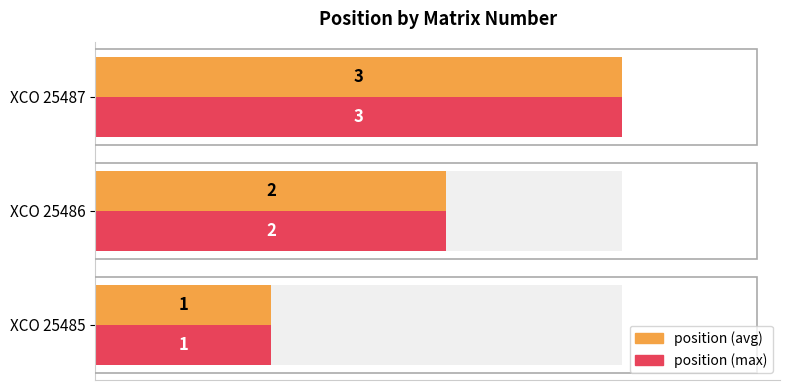

Which has a higher value, XCO 25487 or XCO 25485?

XCO 25487